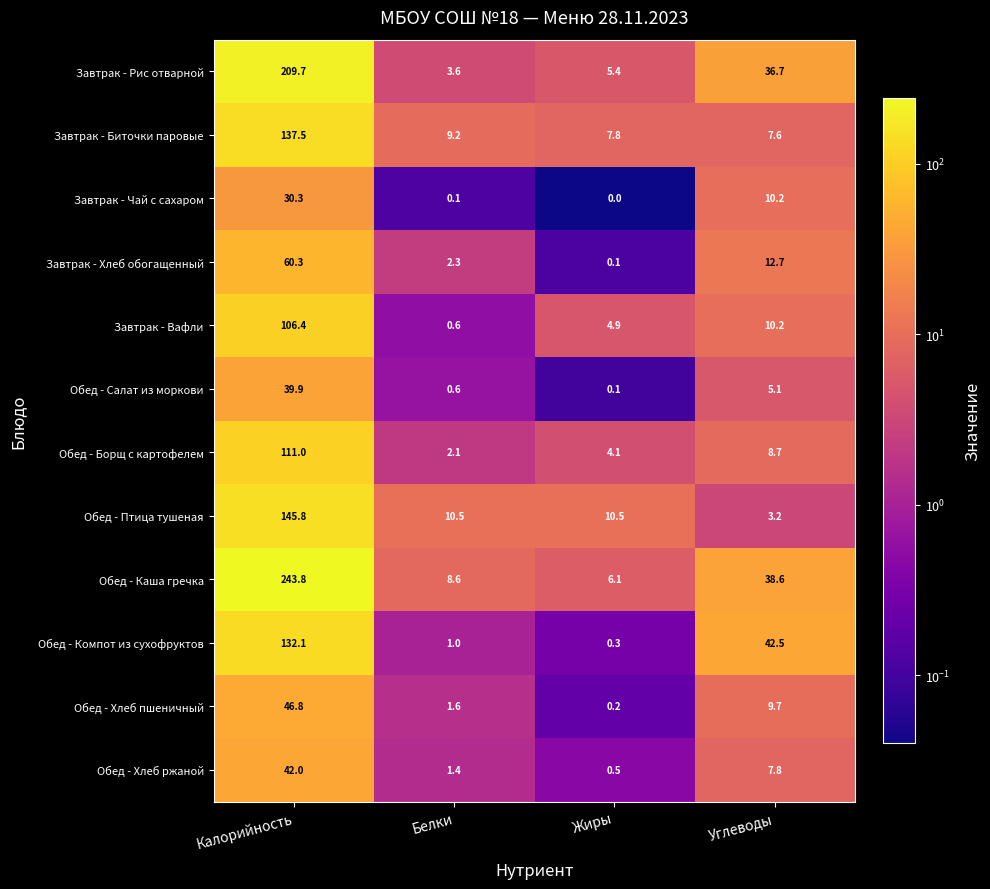

What is the total value across all series at Жиры?

40.0